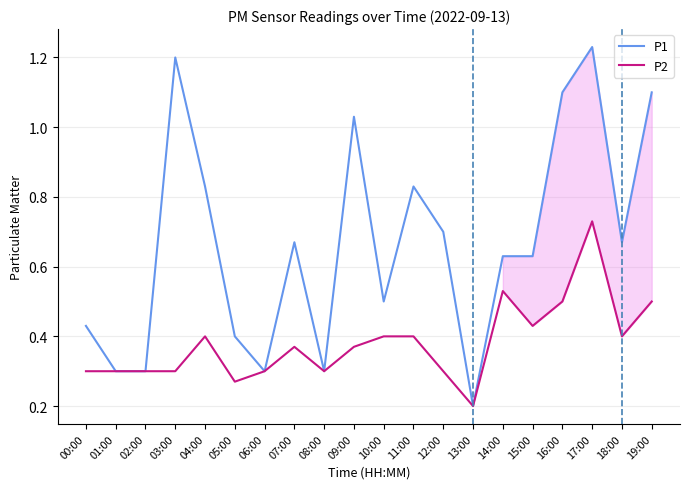

What is the sum of the P1 values at 09:00 and 05:00?

1.4